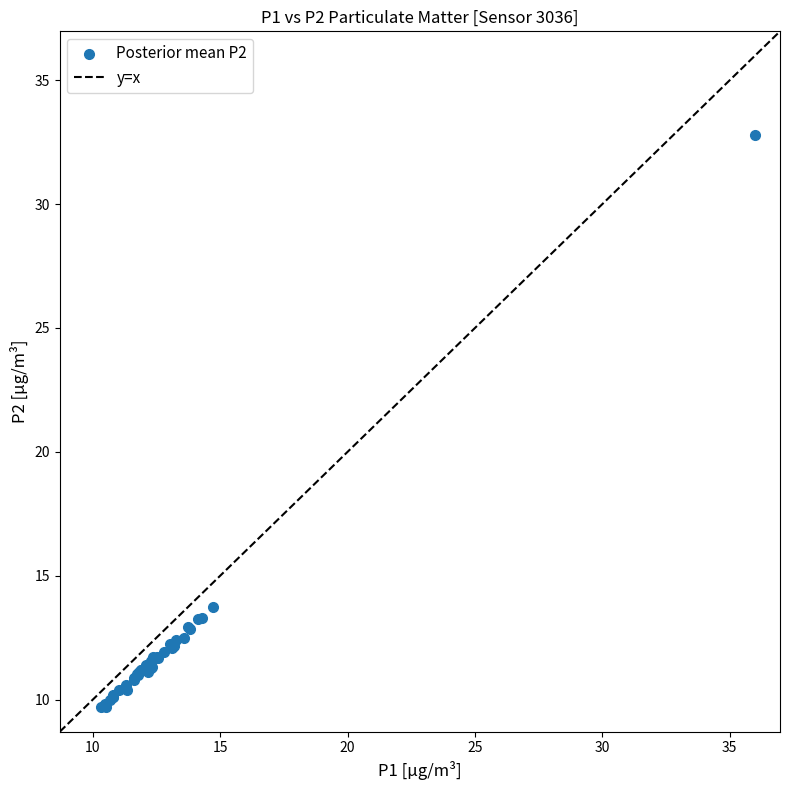

What Y value in the scatter plot is closest to 21?

13.7